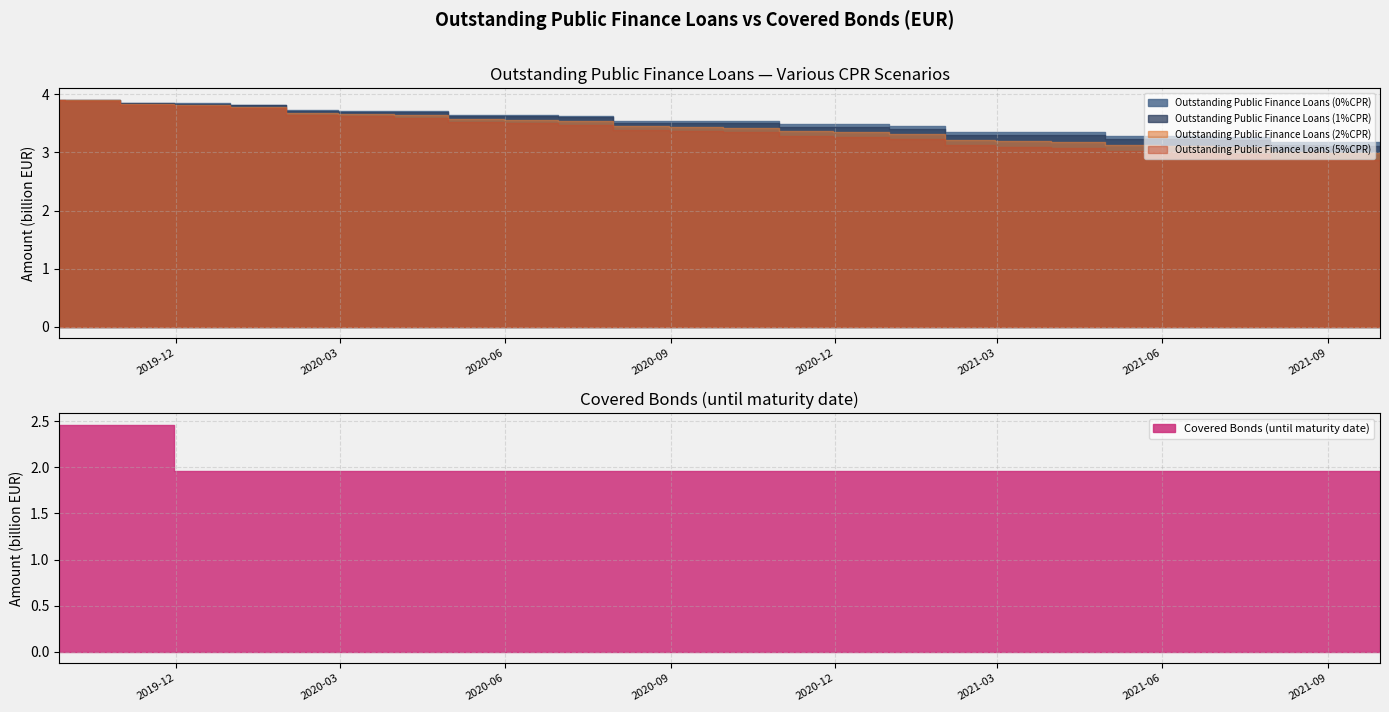

Which category has the highest value across all series?

2019-09-27